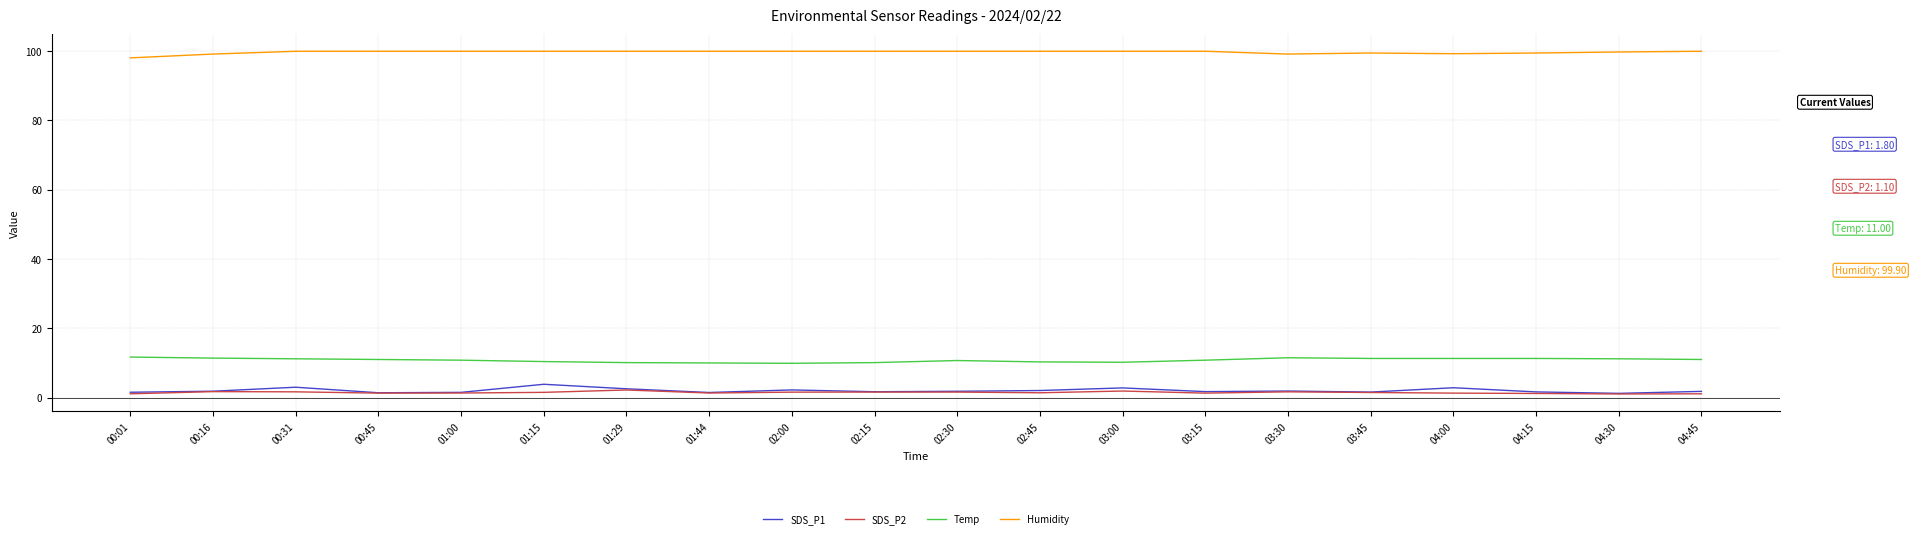

True or false: SDS_P1 has more than 0 points higher than both neighbors.

True